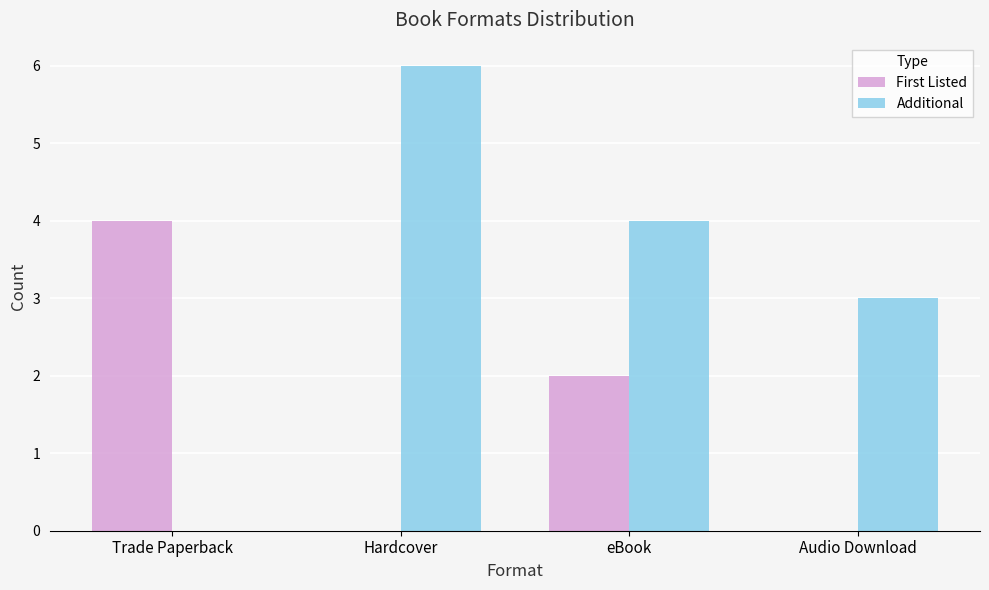

Between eBook and Audio Download, which series saw the biggest shift?

First Listed